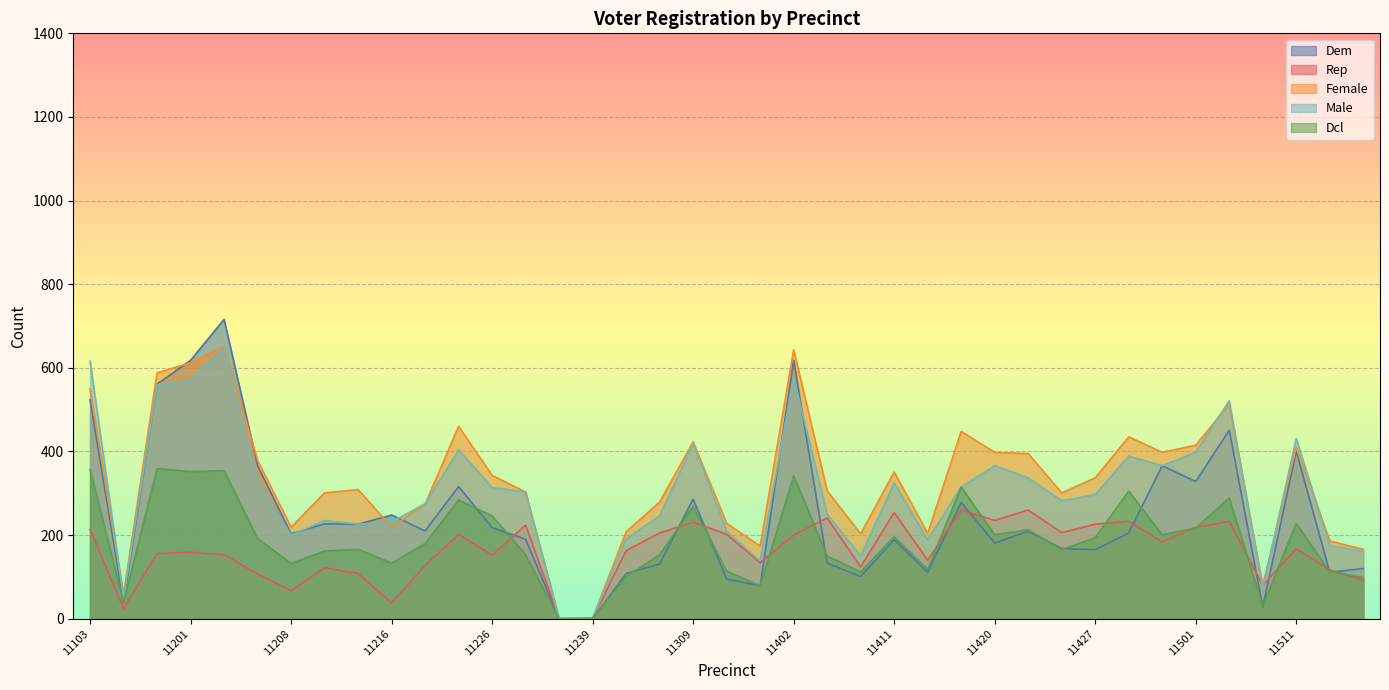

True or false: male has a value of 60 at 11413.

False